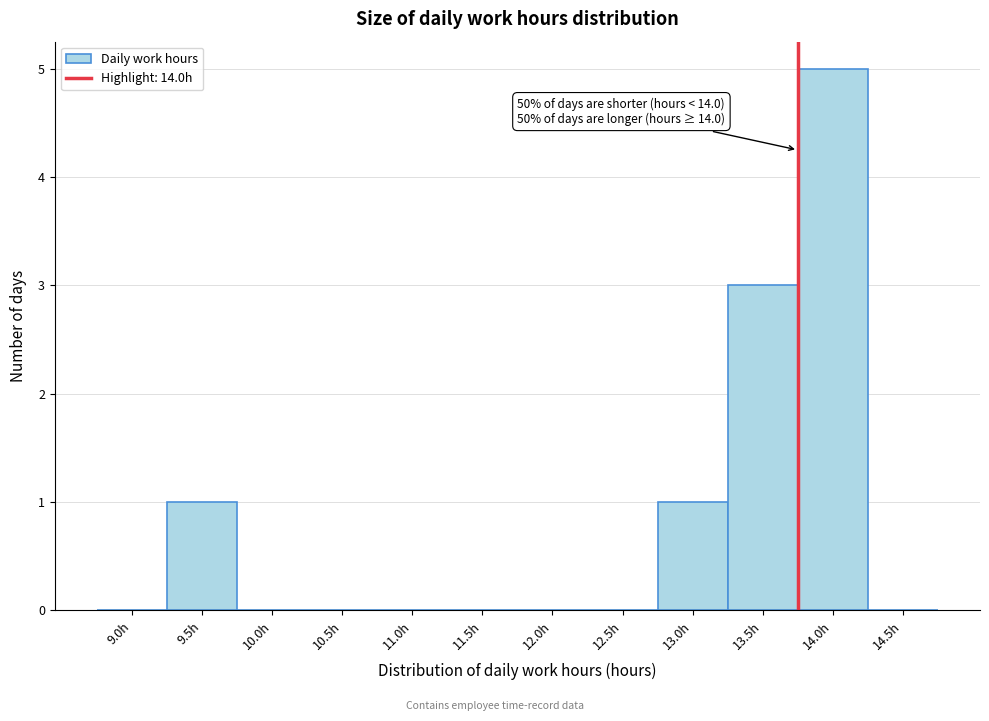

Reading right to left, what are all the values shown in this chart?

14.5h=0	14.0h=5	13.5h=3	13.0h=1	12.5h=0	12.0h=0	11.5h=0	11.0h=0	10.5h=0	10.0h=0	9.5h=1	9.0h=0